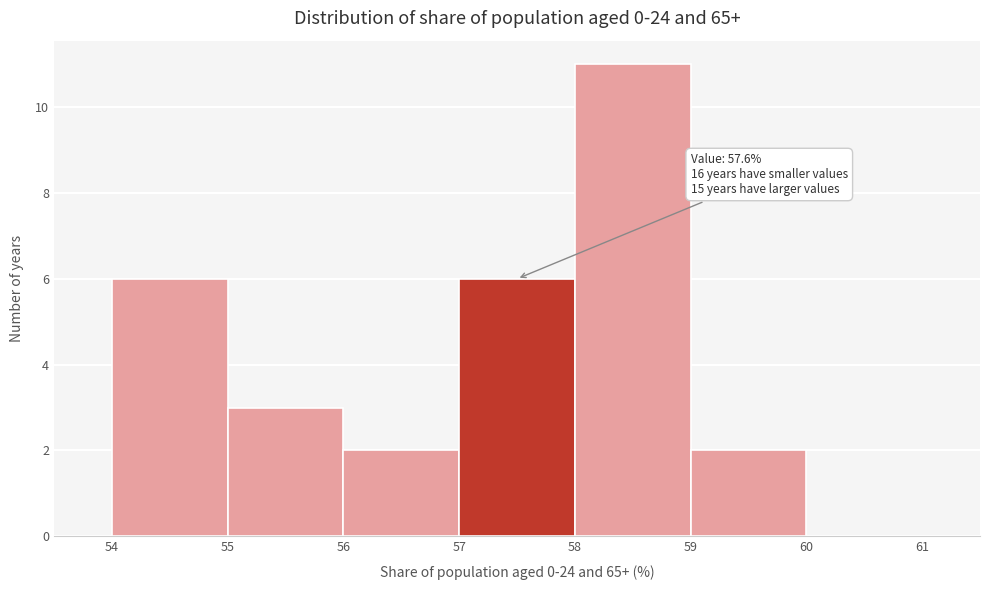

Over which range of the x-axis is the bar tallest?

58 to 59